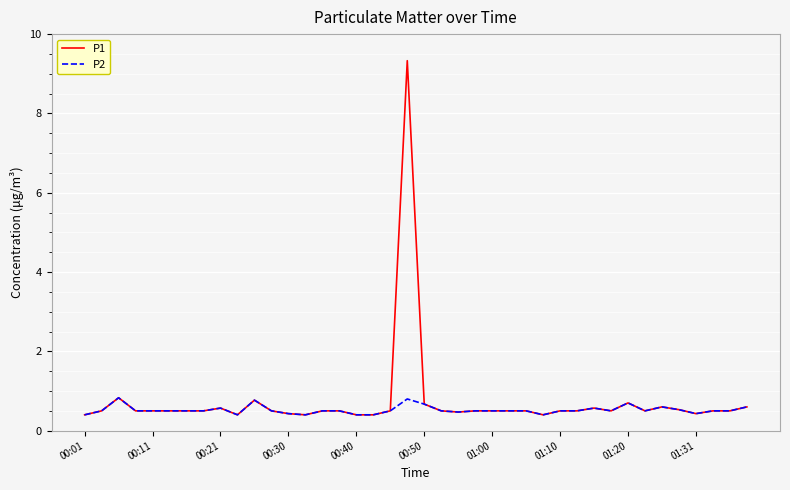

What is the smallest value displayed?

0.4